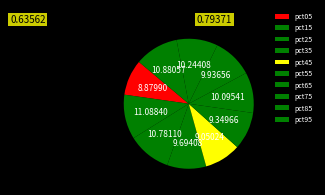

How many slices are in this pie chart?

10